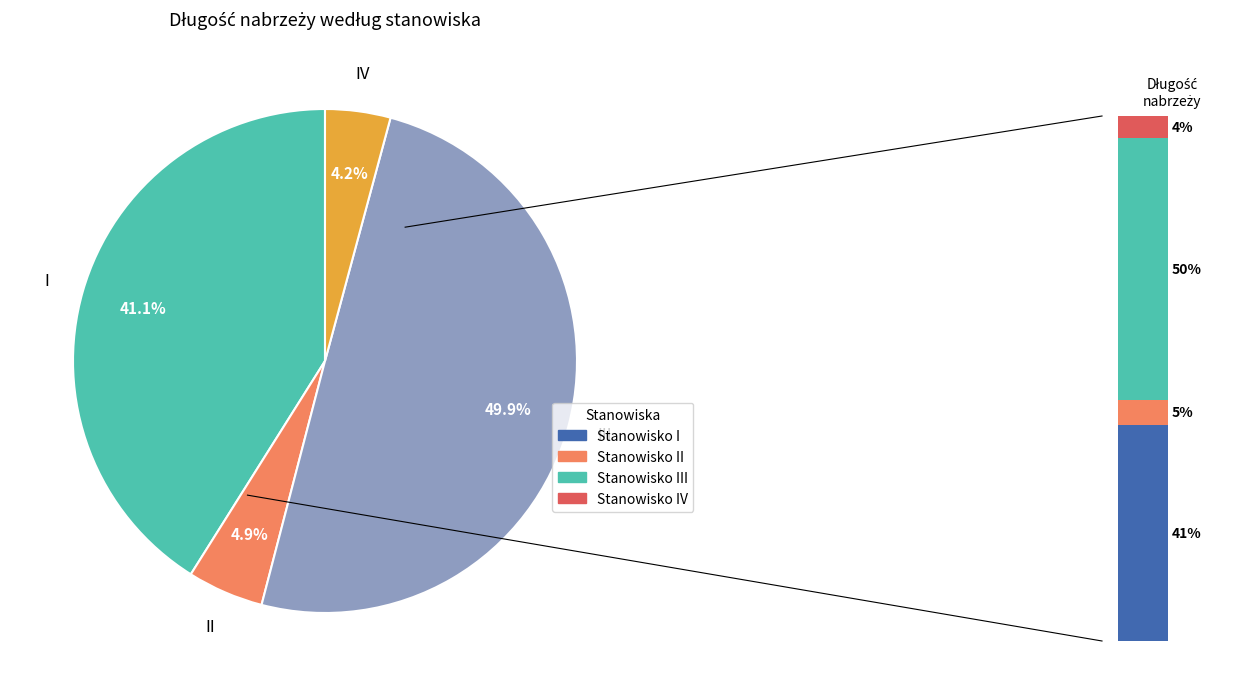

How many slices are in this pie chart?

4